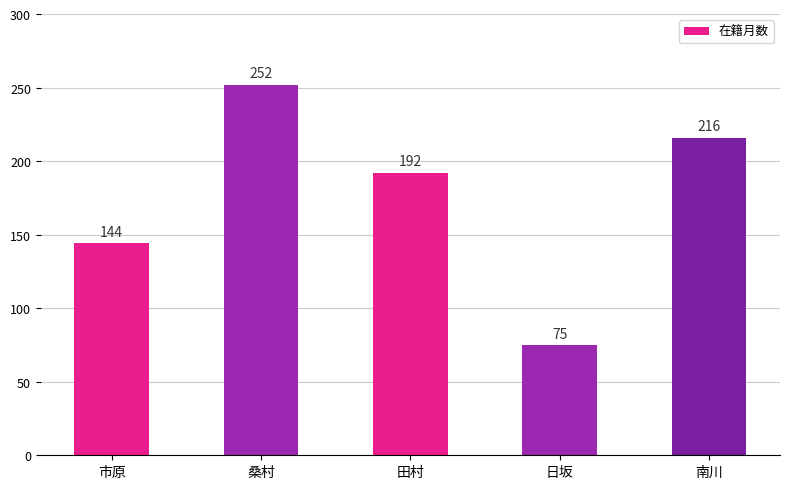

What position from the right is 日坂?

2